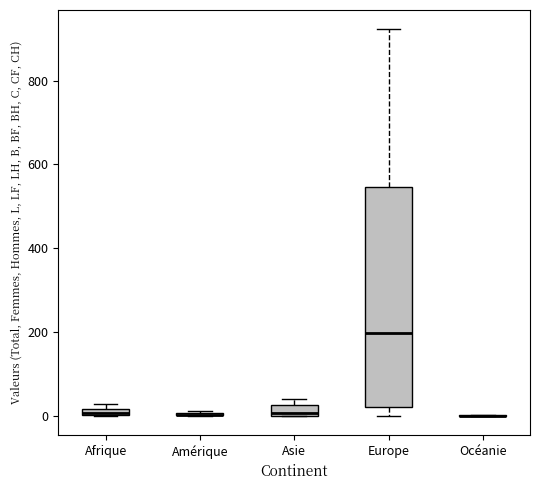

Comparing the boxes themselves (not the whiskers), which one is the tallest?

Europe